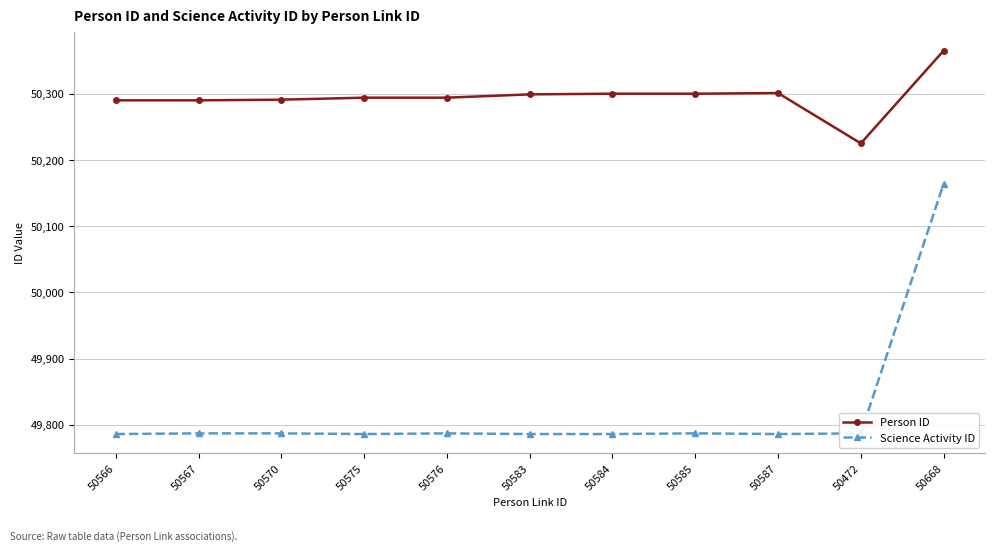

What are all the series names shown in the legend?

Person ID, Science Activity ID